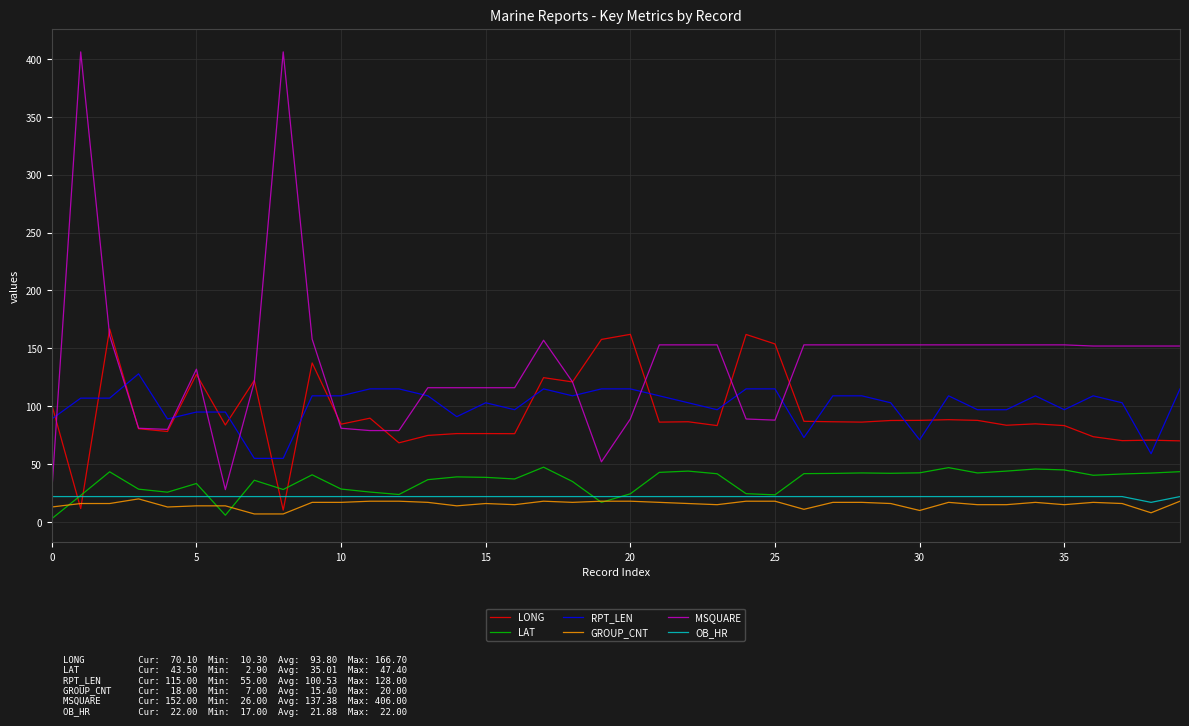

Which series has the largest total across all categories?

MSQUARE